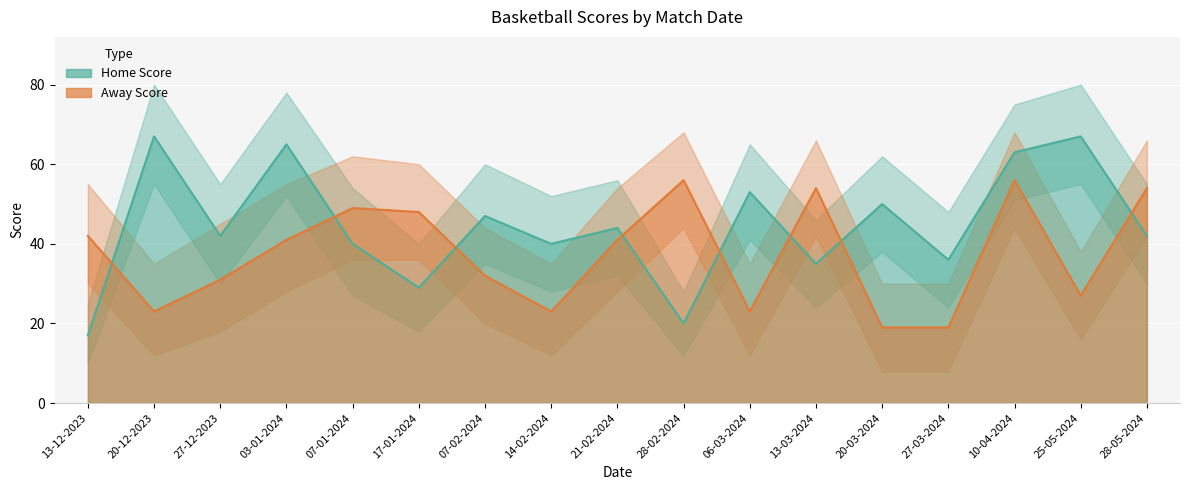

What are all the series names shown in the legend?

Home Score, Away Score